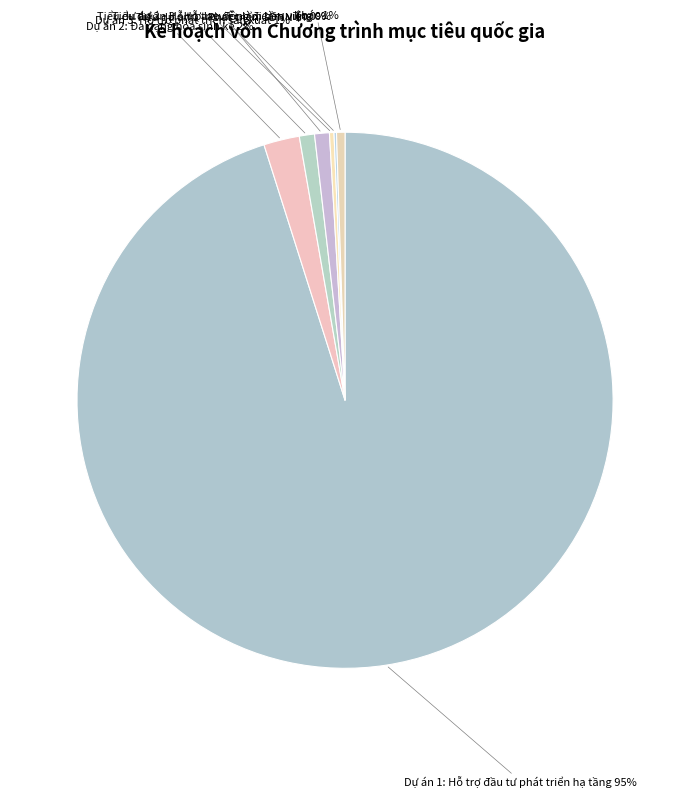

What is the majority slice?

Dự án 1: Hỗ trợ đầu tư phát triển hạ tầng